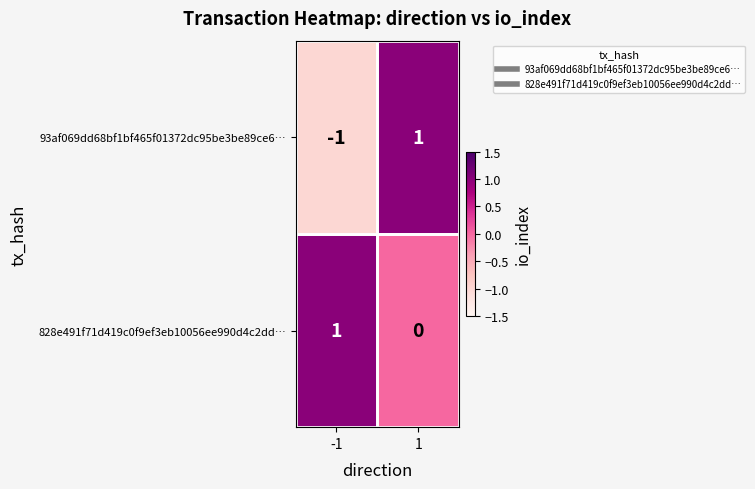

True or false: 93af069dd68bf1bf465f01372dc95be3be89ce6… has a value of -1 at -1.

True